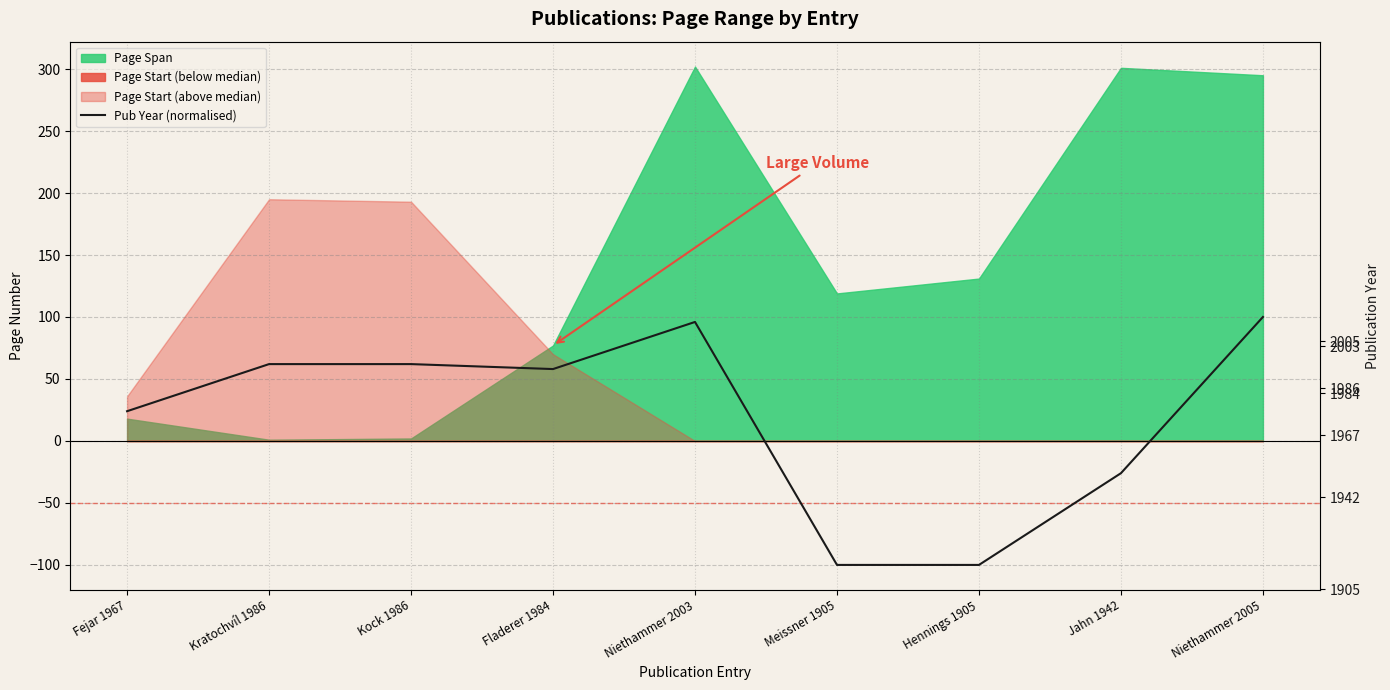

How many lines are shown in the chart?

1